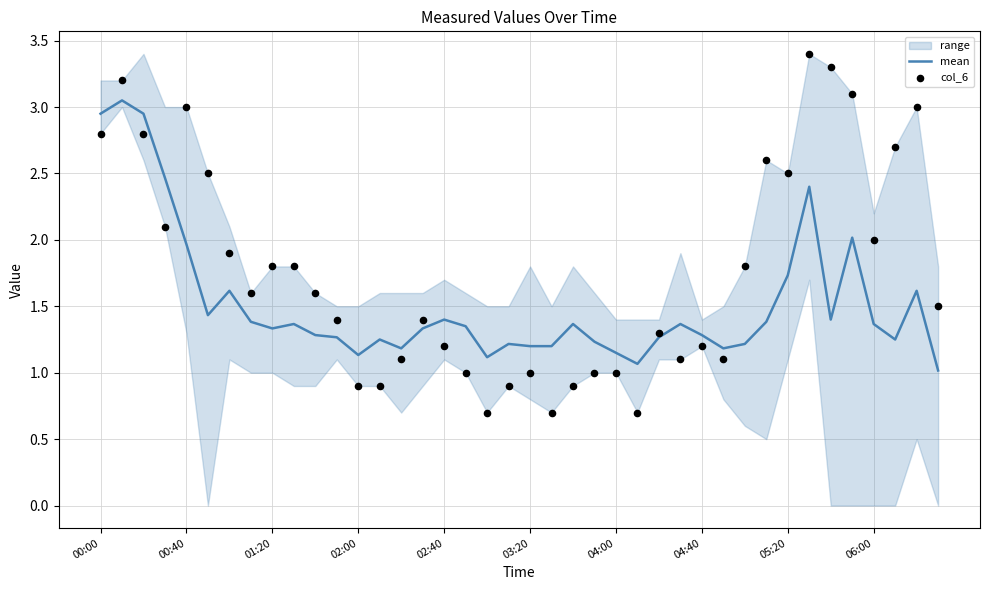

Which series has the largest Y range (max minus min)?

col_6